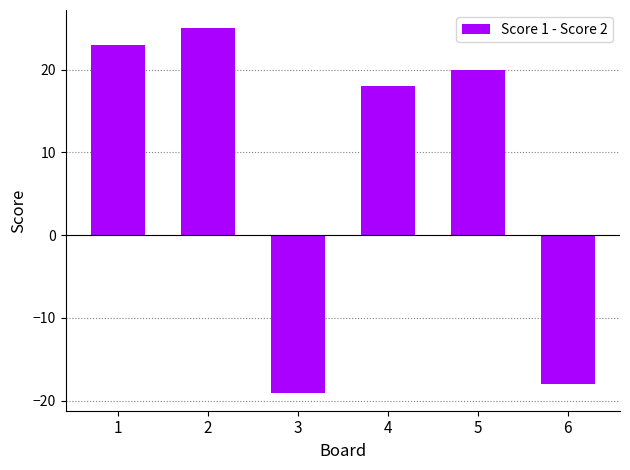

Reading left to right, what are all the values shown in this chart?

23	25	-19	18	20	-18